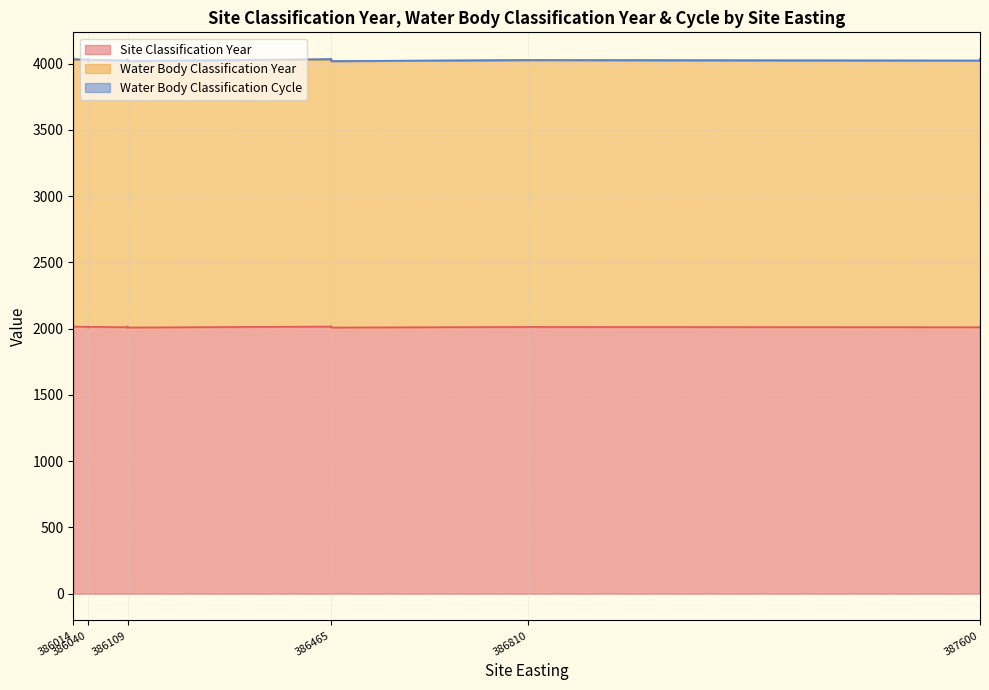

What is the value of the Water Body Classification Year point at the 1st from the left?

2013